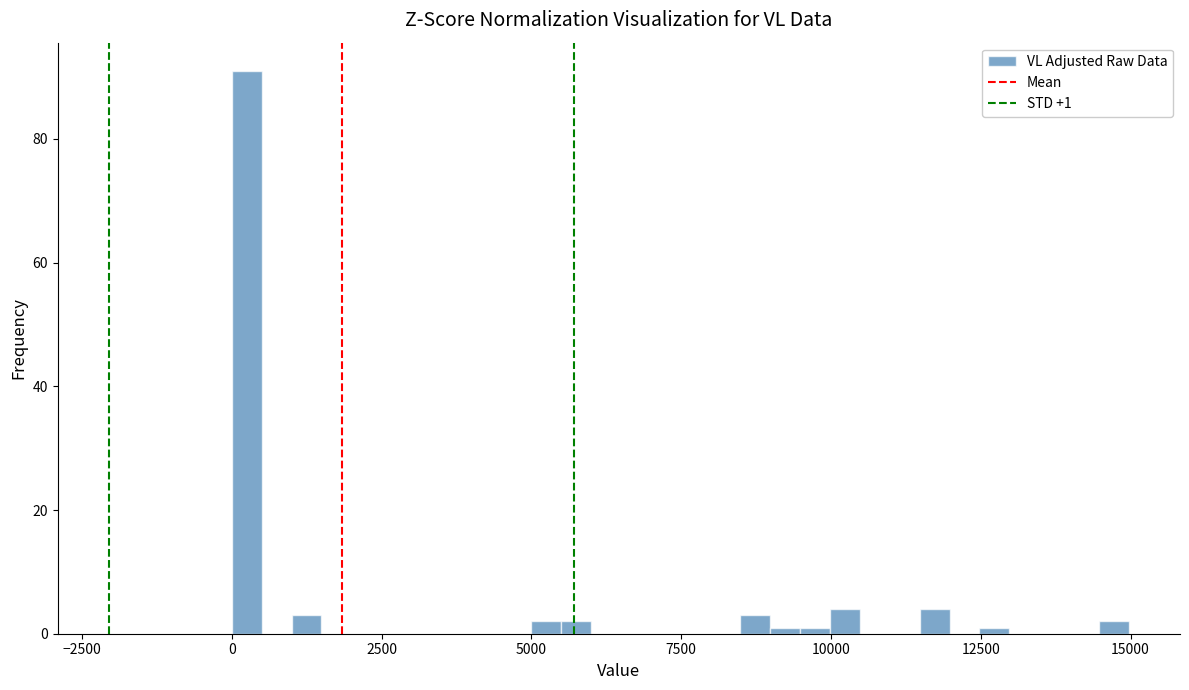

Read against the x-axis, roughly where is the centre of the tallest bar?

0